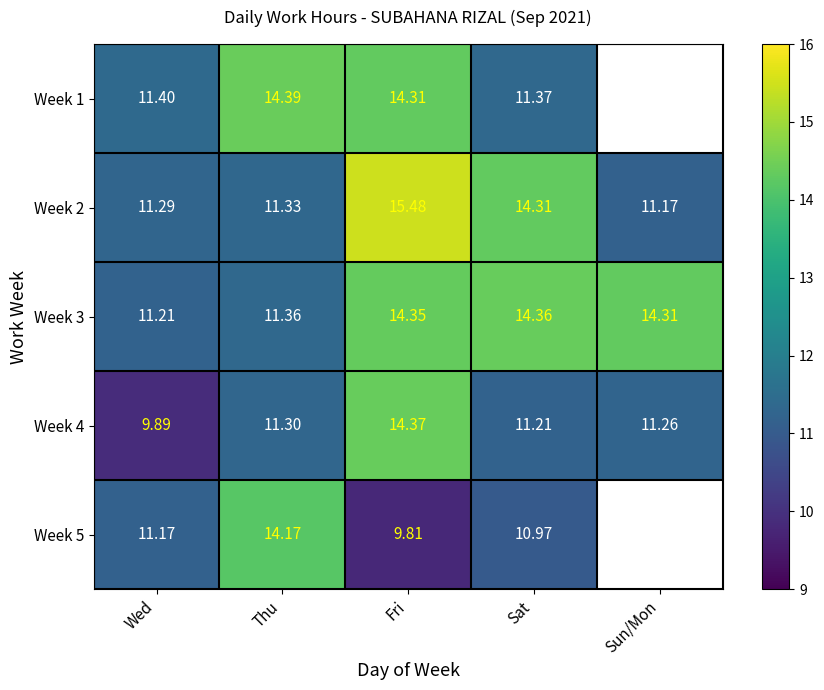

What is the maximum value for Week 4?

14.4